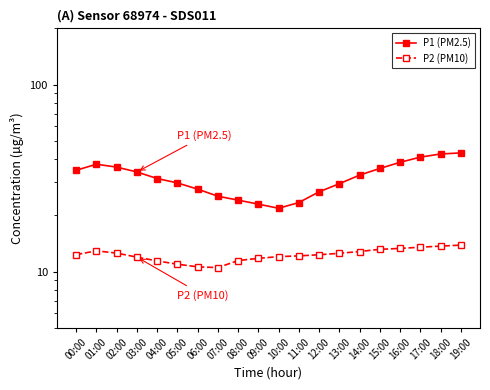

Which label corresponds to the smallest value in the chart?

07:00